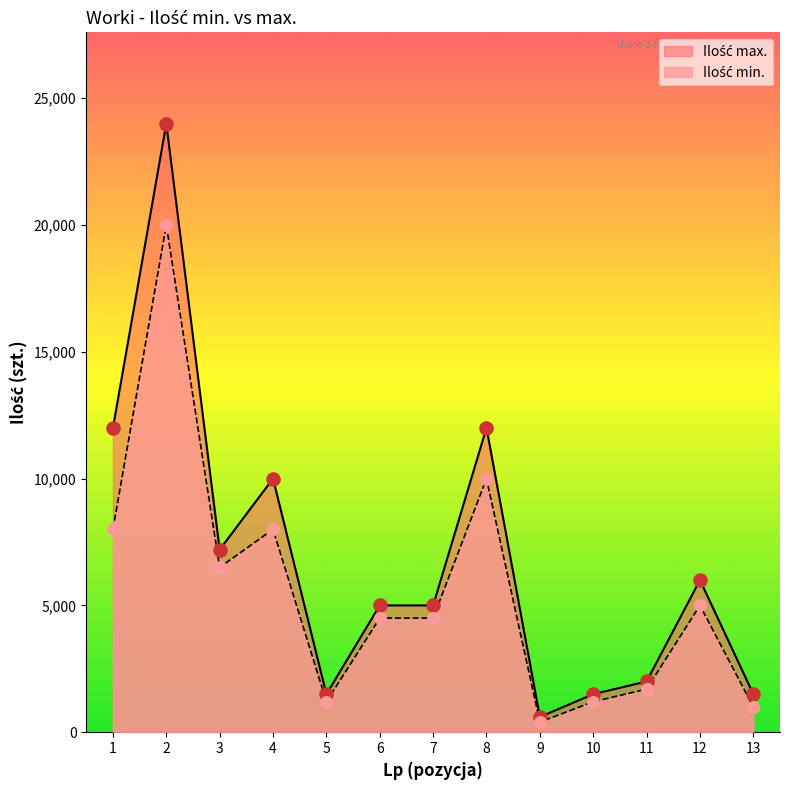

Which series has the widest spread of Y values?

Ilość max.